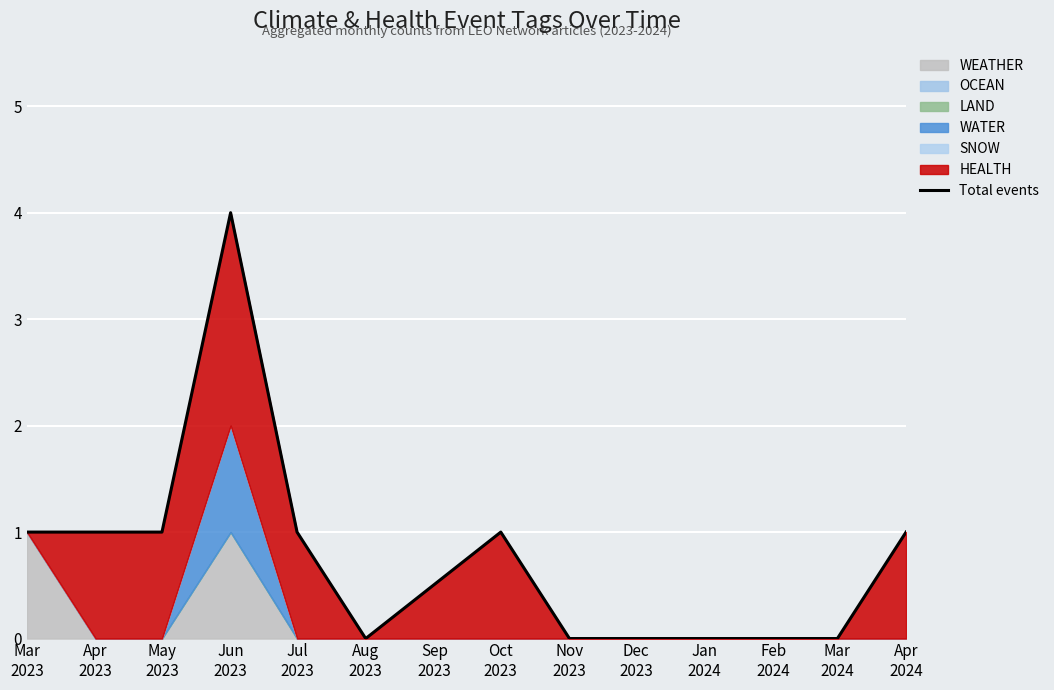

Which label corresponds to the largest value in the chart?

Jun
2023